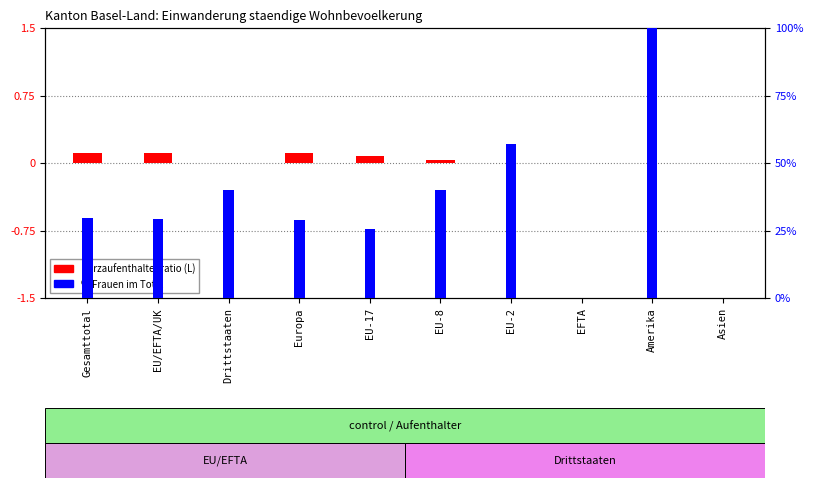

What are all the series names shown in the legend?

Kurzaufenthalter ratio, % Frauen